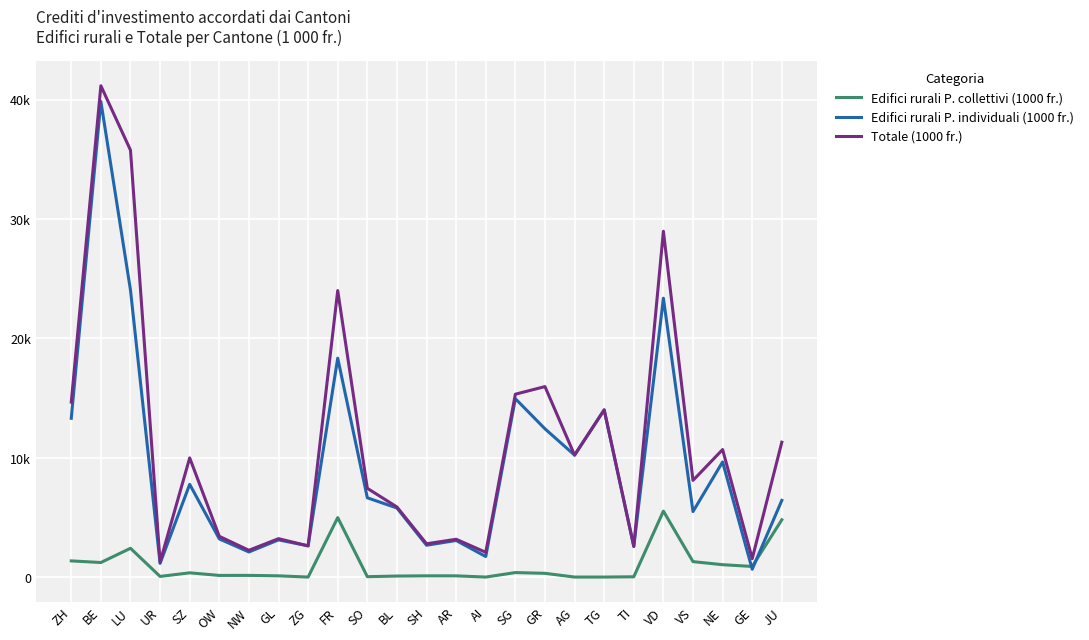

Which series ends up on top after the final intersection of Edifici rurali P. individuali (1000 fr.) and Edifici rurali P. collettivi (1000 fr.)?

Edifici rurali P. individuali (1000 fr.)